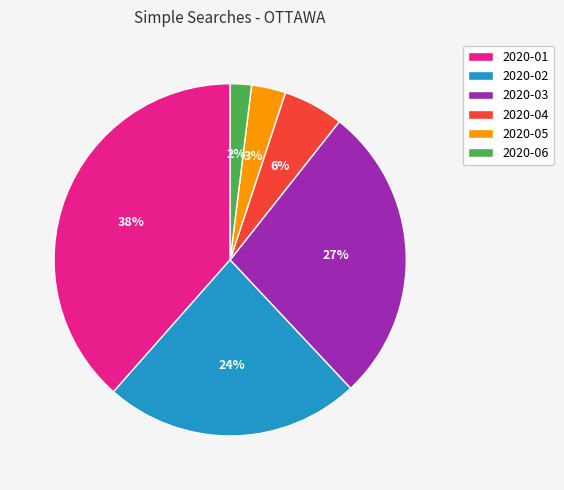

Which category has the smallest portion of the pie?

2020-06